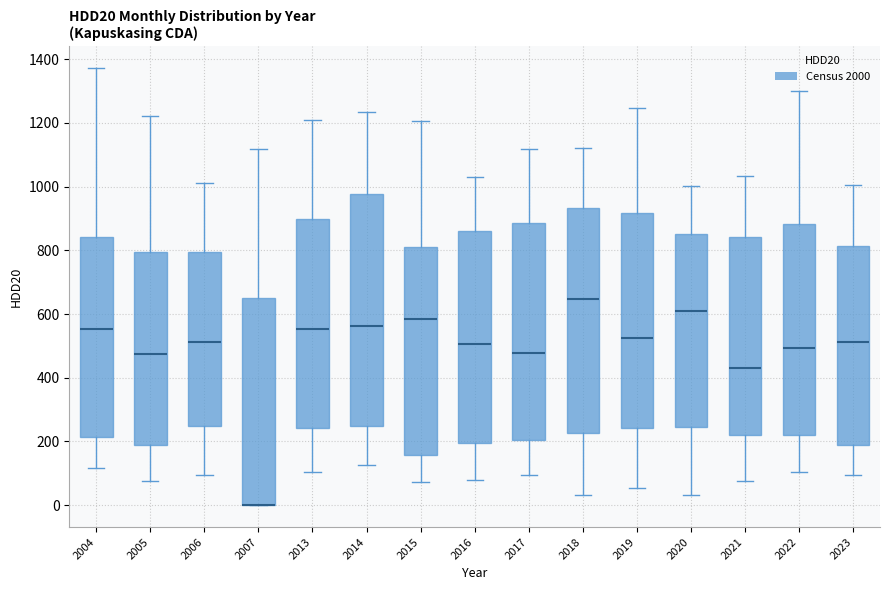

Reading left to right, transcribe this box plot: for each box, give where its median line is, the range the box spans, and where its two whiskers end, as read against the y-axis. The values are not printed on the chart, so give them approximately, as read against the axis.

2004: median 560, box 220 to 840, whiskers 120 to 1380
2005: median 480, box 180 to 800, whiskers 80 to 1220
2006: median 520, box 240 to 800, whiskers 100 to 1020
2007: median 0 (drawn on the box's lower edge), box 0 to 660, whiskers 0 to 1120
2013: median 560, box 240 to 900, whiskers 100 to 1220
2014: median 560, box 240 to 980, whiskers 120 to 1240
2015: median 580, box 160 to 820, whiskers 80 to 1200
2016: median 500, box 200 to 860, whiskers 80 to 1020
2017: median 480, box 200 to 880, whiskers 100 to 1120
2018: median 640, box 220 to 940, whiskers 40 to 1120
2019: median 520, box 240 to 920, whiskers 60 to 1240
2020: median 600, box 240 to 860, whiskers 40 to 1000
2021: median 440, box 220 to 840, whiskers 80 to 1040
2022: median 500, box 220 to 880, whiskers 100 to 1300
2023: median 520, box 180 to 820, whiskers 100 to 1000